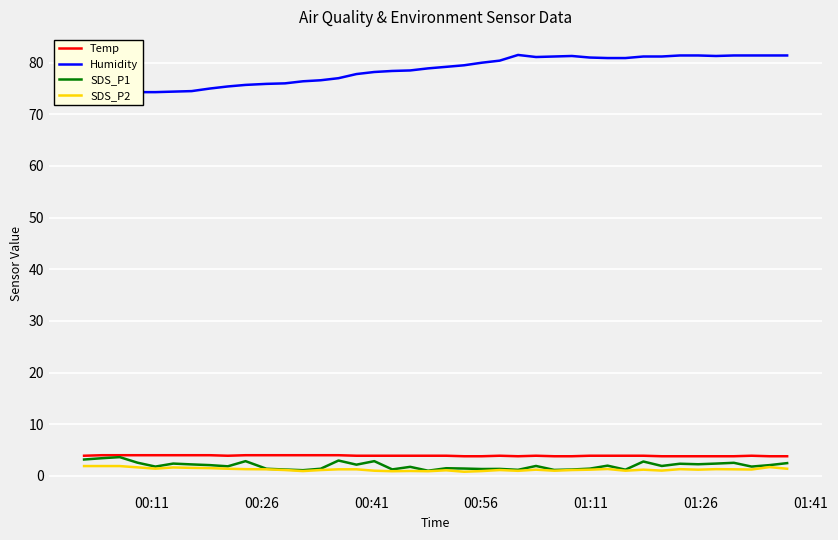

True or false: SDS_P2 and Temp intersect in this chart.

False